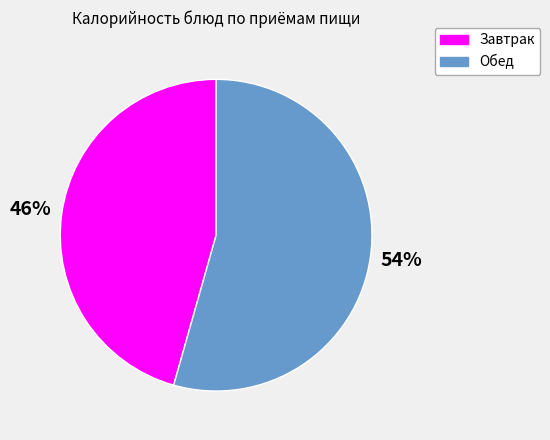

To the nearest percent, what is the average slice percentage?

50%